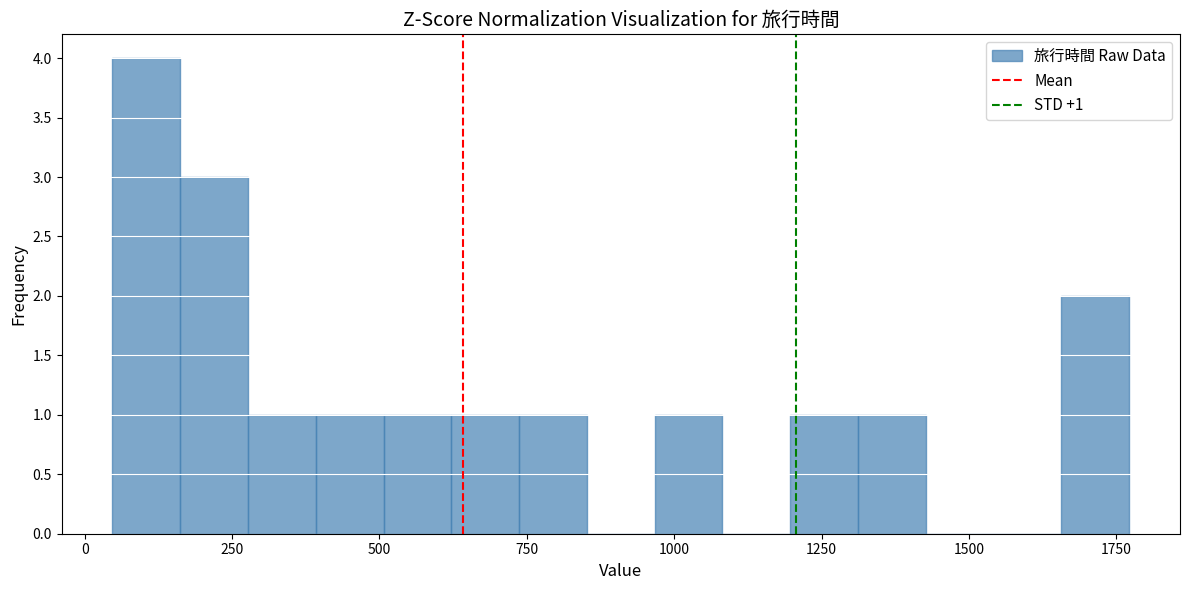

Around what value on the x-axis is the tallest bar? Give the approximate position of its centre, as read against the axis.

100